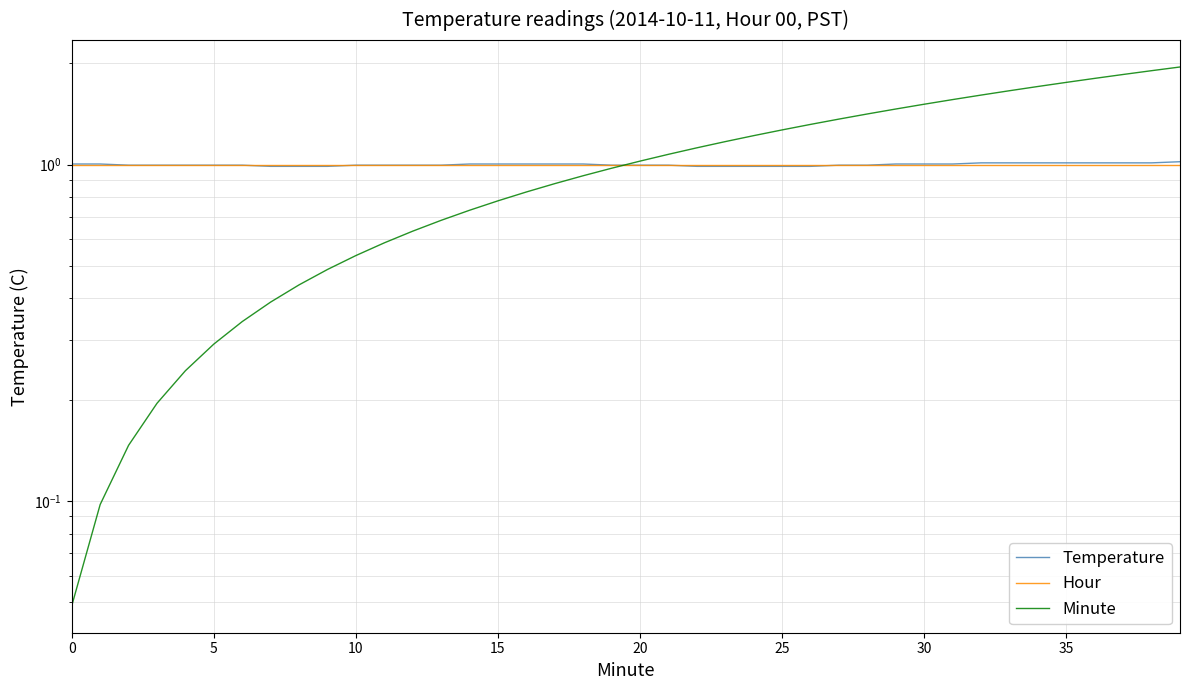

List the series in order of their peak value, highest first.

Minute, Temperature, Hour